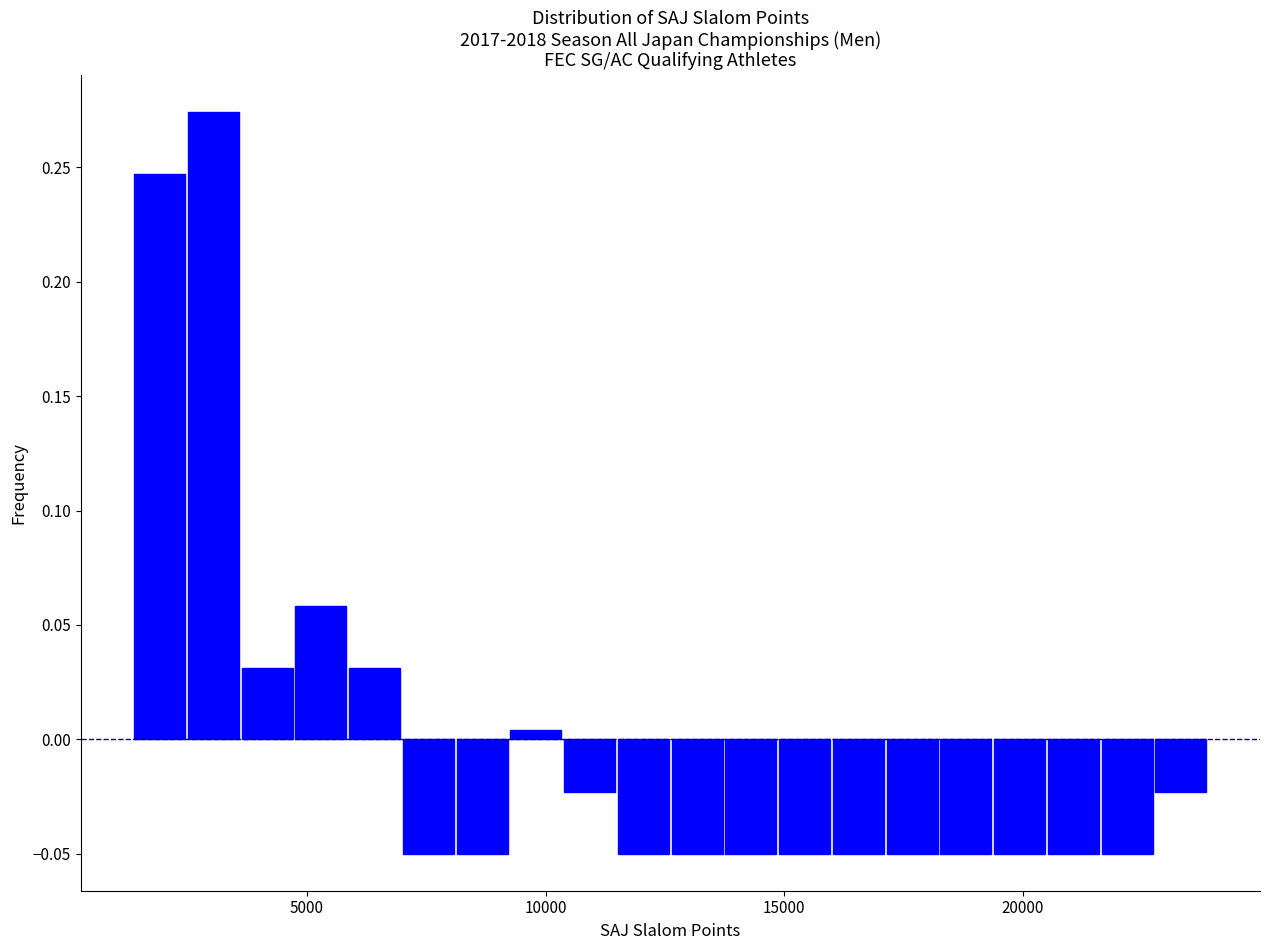

Read against the x-axis, roughly where is the centre of the tallest bar?

3000